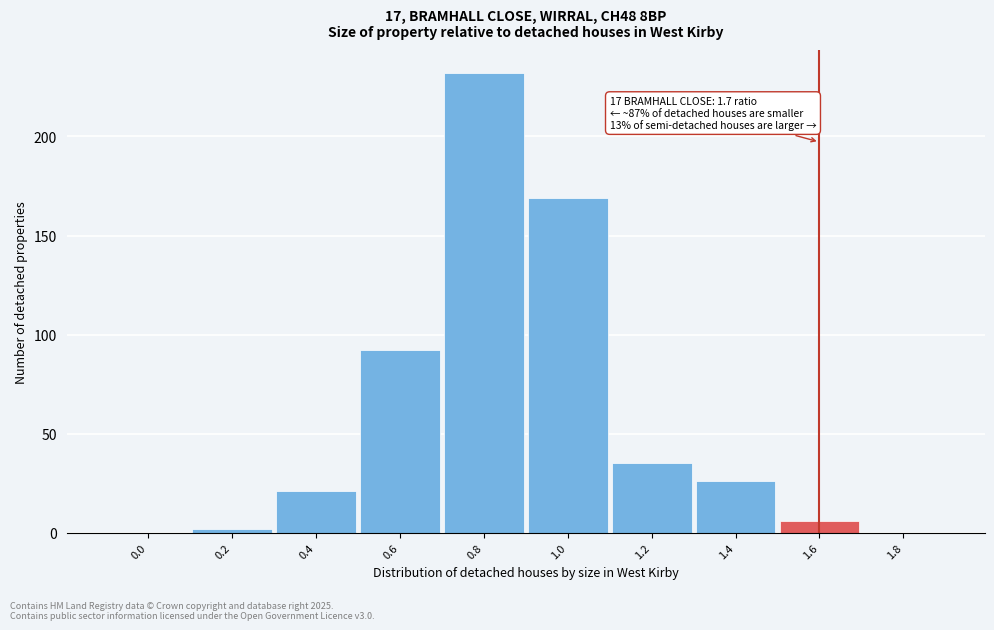

Reading left to right, list all the values displayed in this chart.

0.0=0	0.2=2	0.4=21	0.6=92	0.8=232	1.0=169	1.2=35	1.4=26	1.6=6	1.8=0